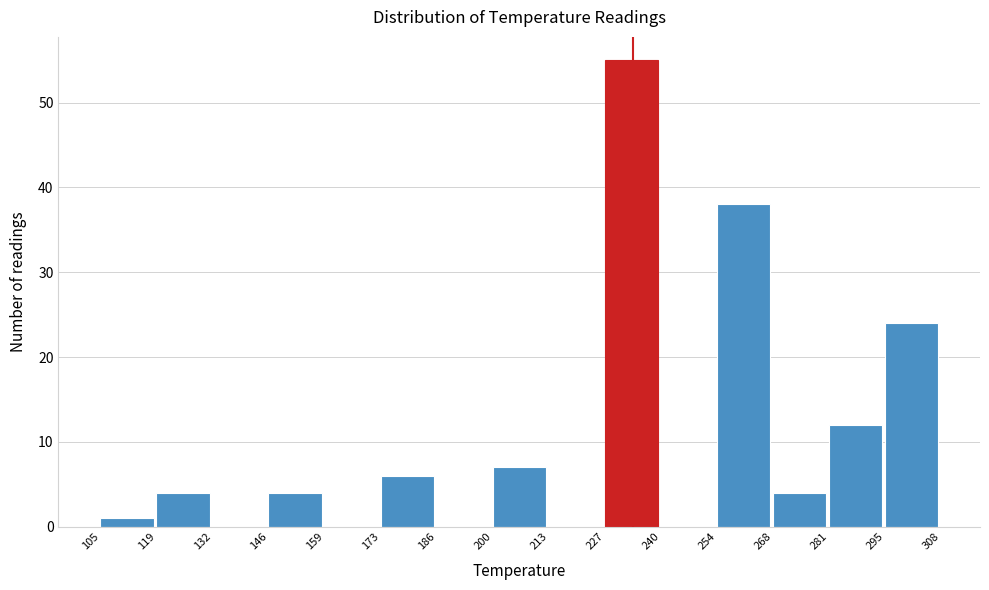

Which range on the x-axis has the tallest bar?

227 to 240